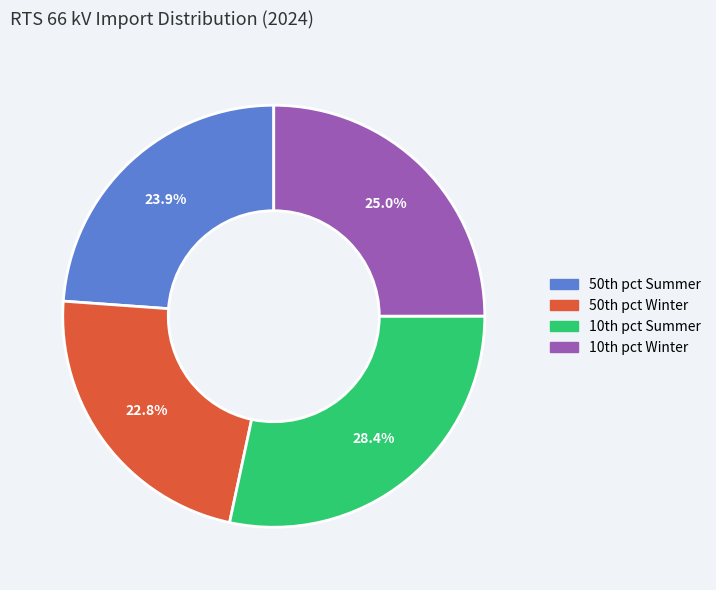

Count the number of slices in the pie.

4